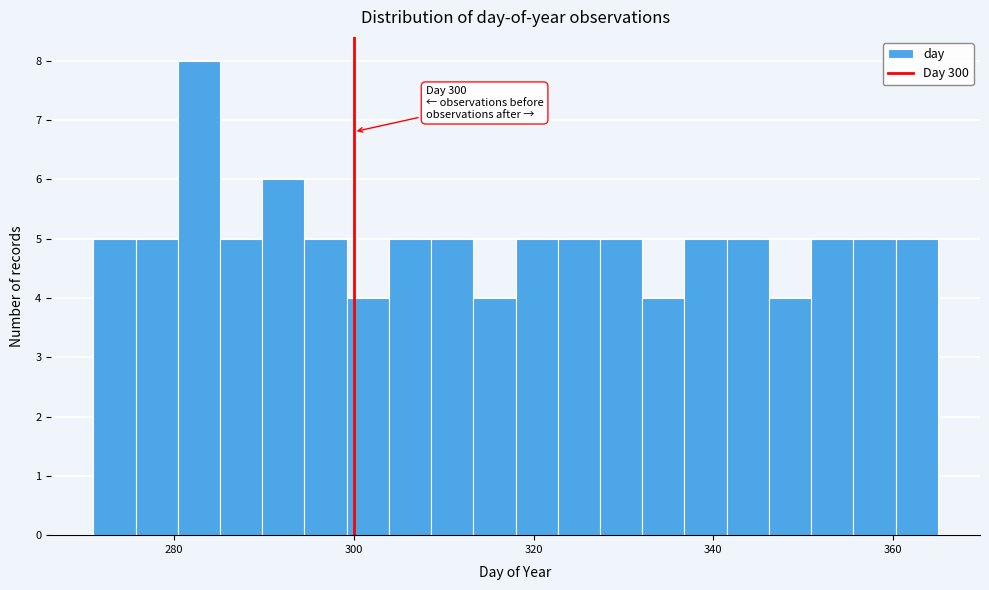

Read against the x-axis, roughly where is the centre of the tallest bar?

282